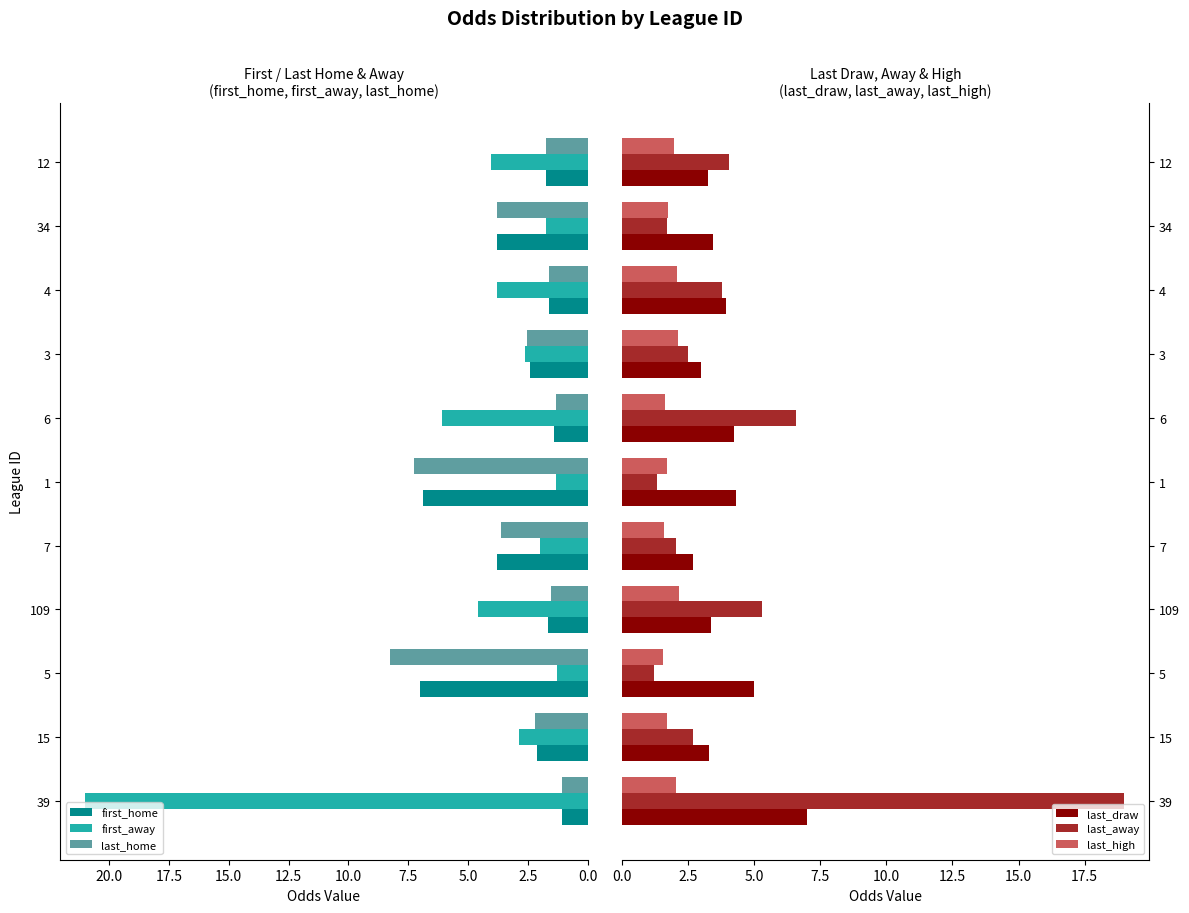

What is the sum of all first_home values?

33.5